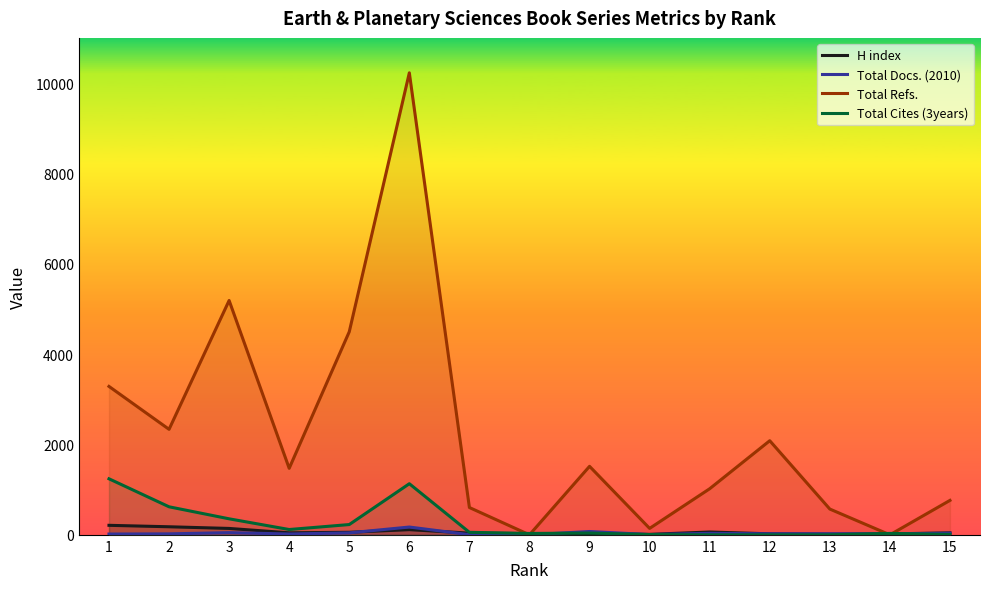

What is the maximum value for Total Refs.?

10227